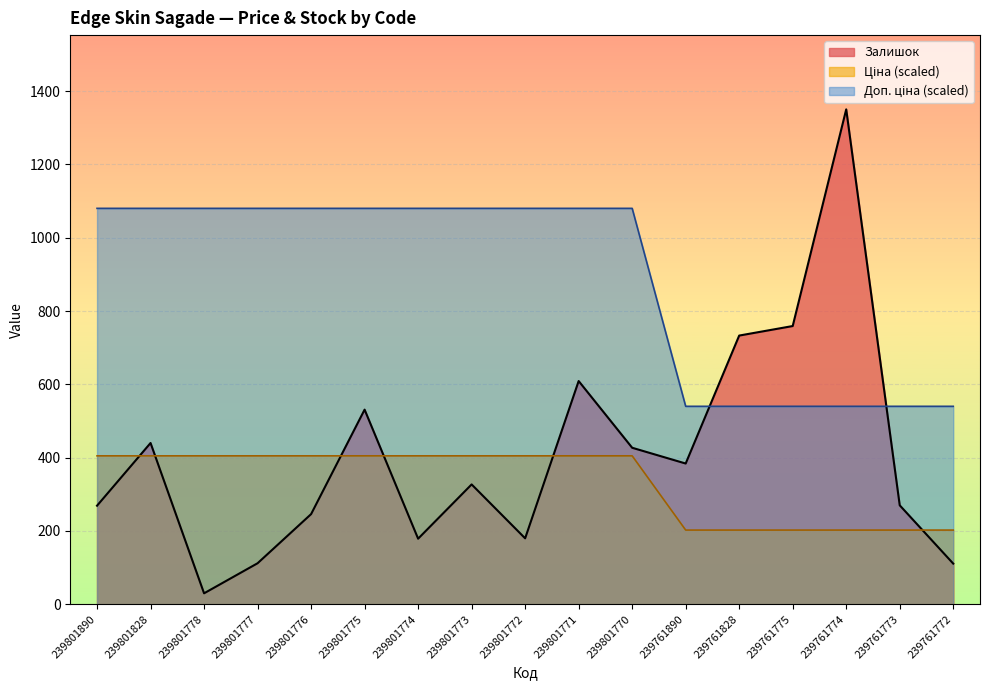

The Ціна series shows 405.0 at 239801771. True or false?

True